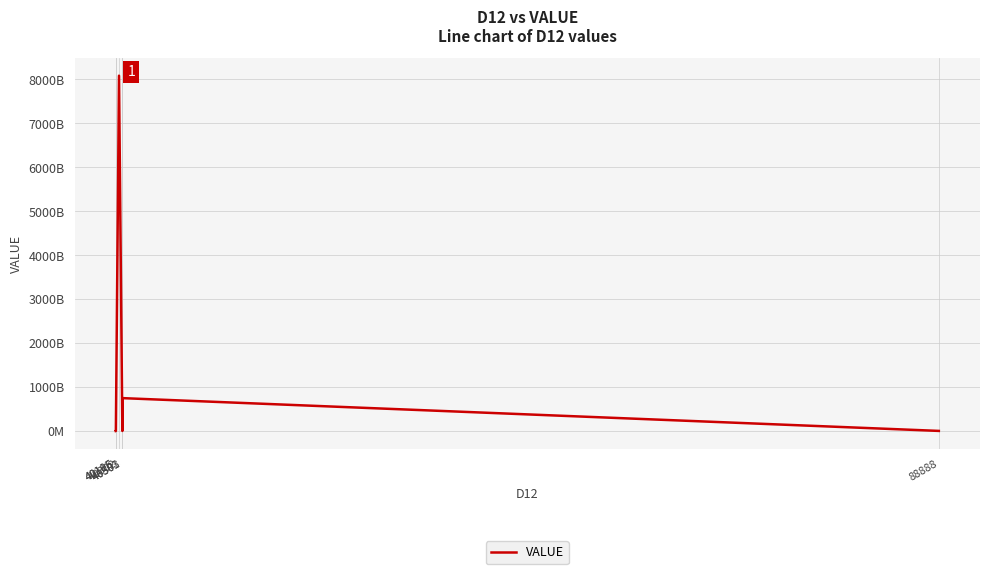

What is the value of the 4th point from the left?

538916912.9